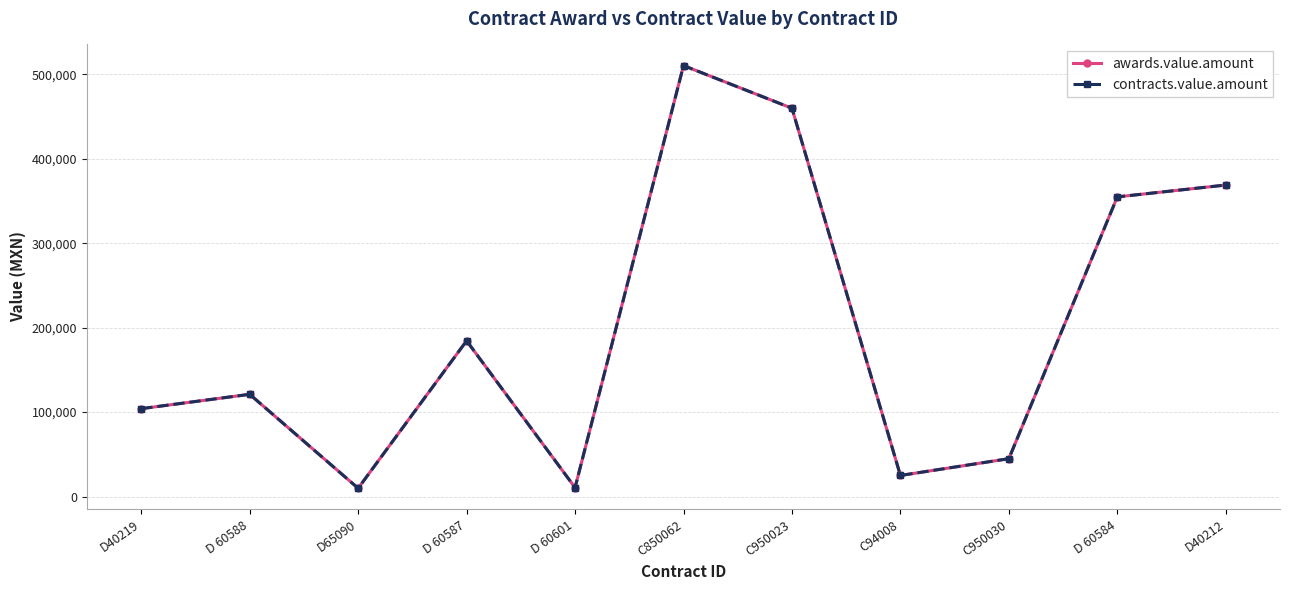

Reading right to left, list all the values displayed in this chart.

awards.value.amount: 368894.0	354860.0	44880.0	25000.0	459818.0	510332.0	10612.0	184460.0	9856.0	121091.4	104098.2
contracts.value.amount: 368894.0	354860.0	44880.0	25000.0	459818.0	510332.0	10612.0	184460.0	9856.0	121091.4	104098.2